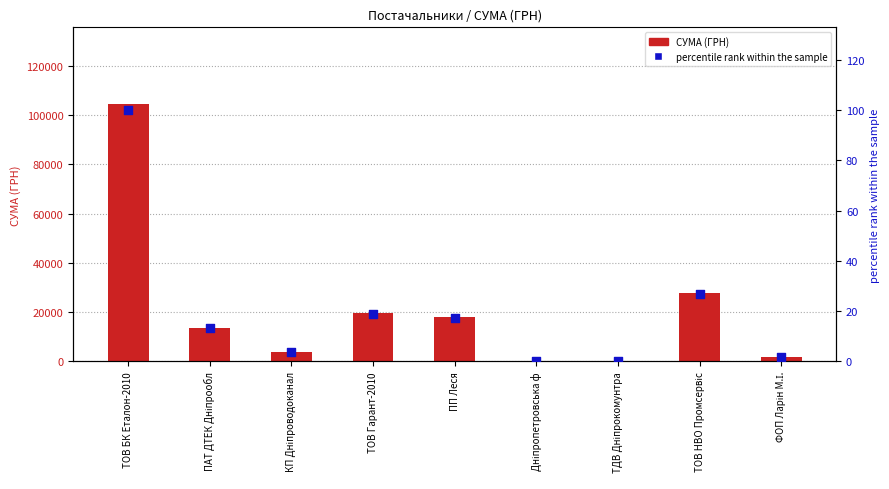

What are all the series names shown in the legend?

СУМА (ГРН), percentile rank within the sample